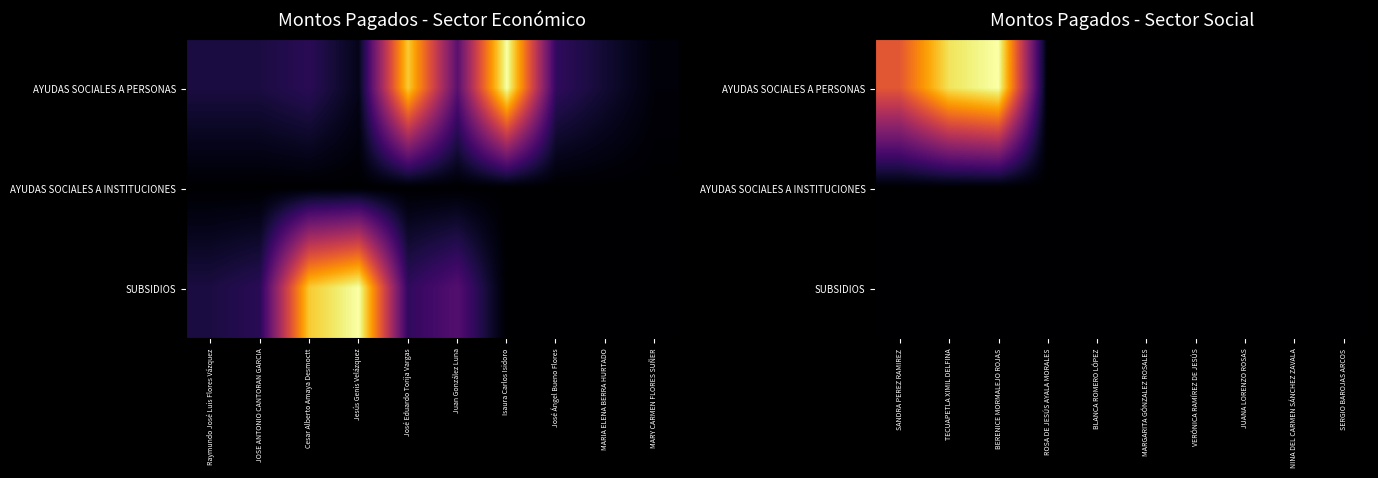

Which label corresponds to the largest value in the chart?

BERENICE MORMALEJO ROJAS